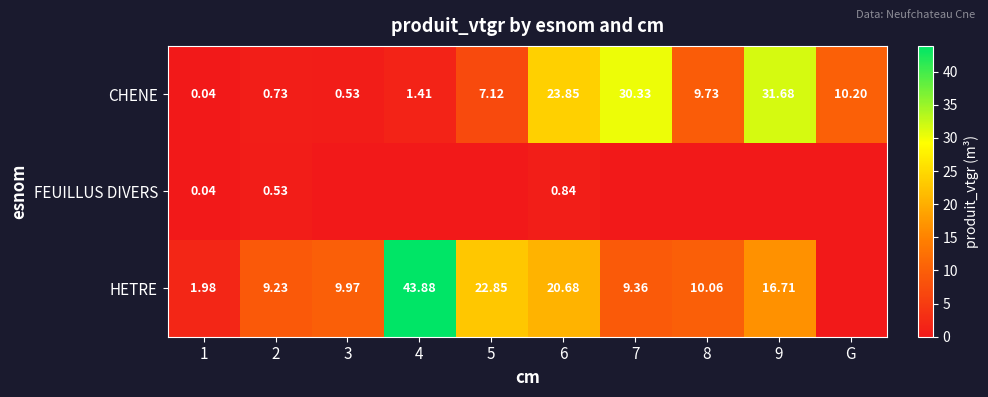

What is the spread (max minus min) of values at 7?

30.3